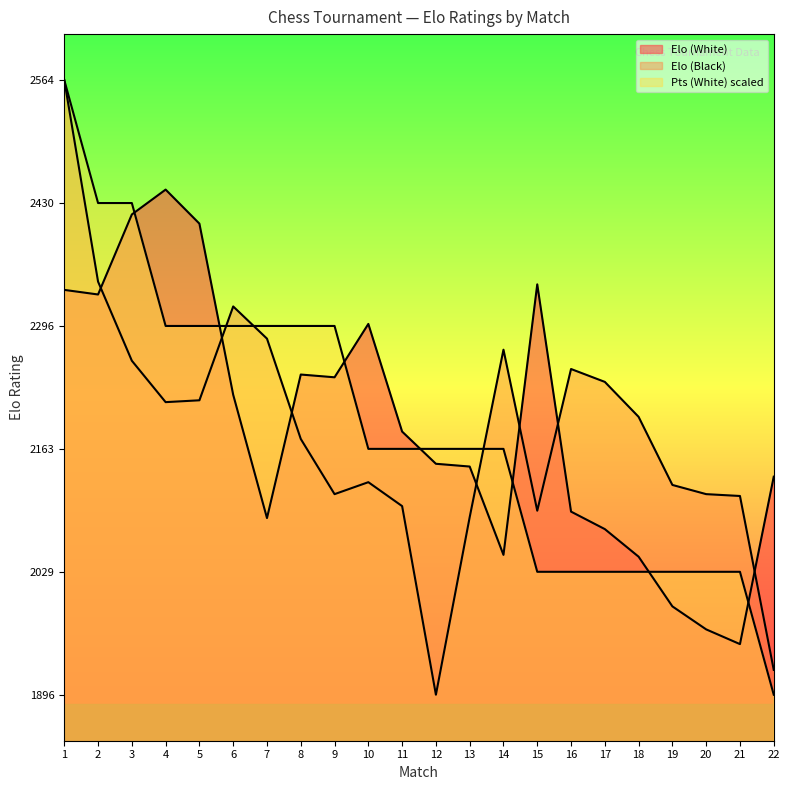

The Elo (Black) series shows 2089.0 at 13. True or false?

True